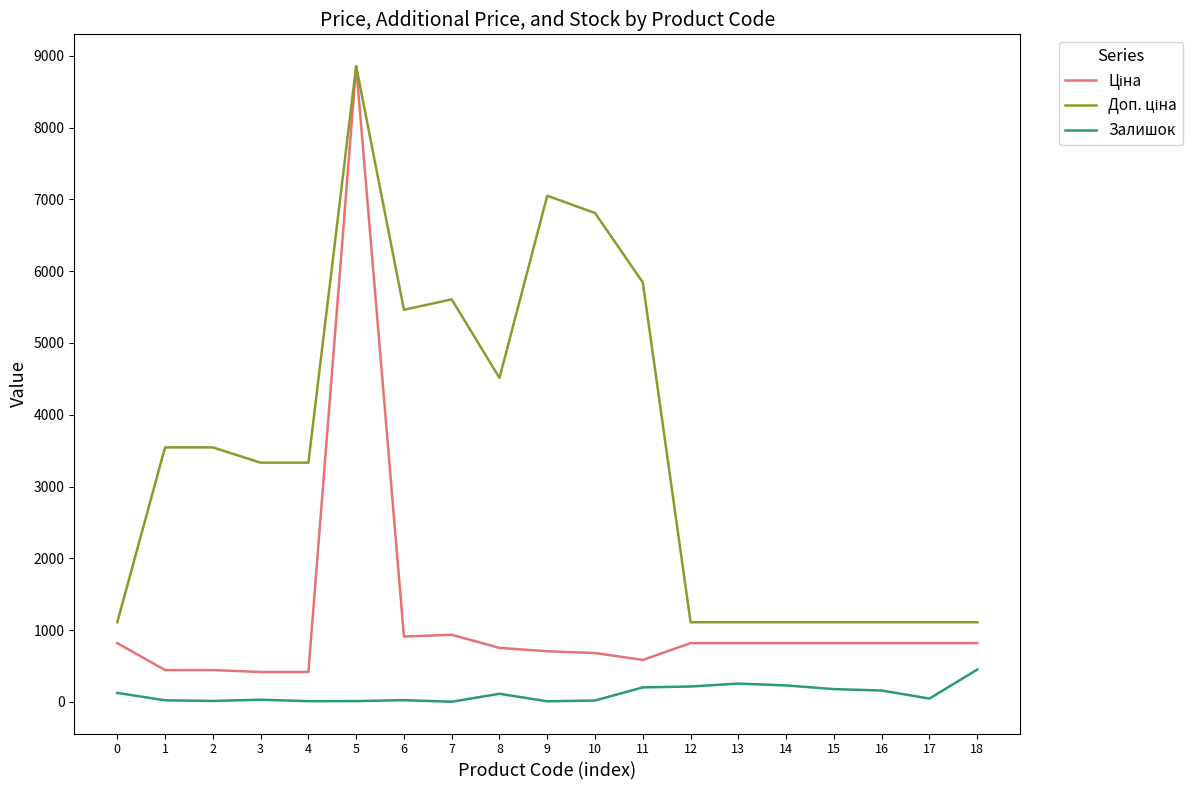

The value of Залишок at 11 is 202.0. True or false?

True